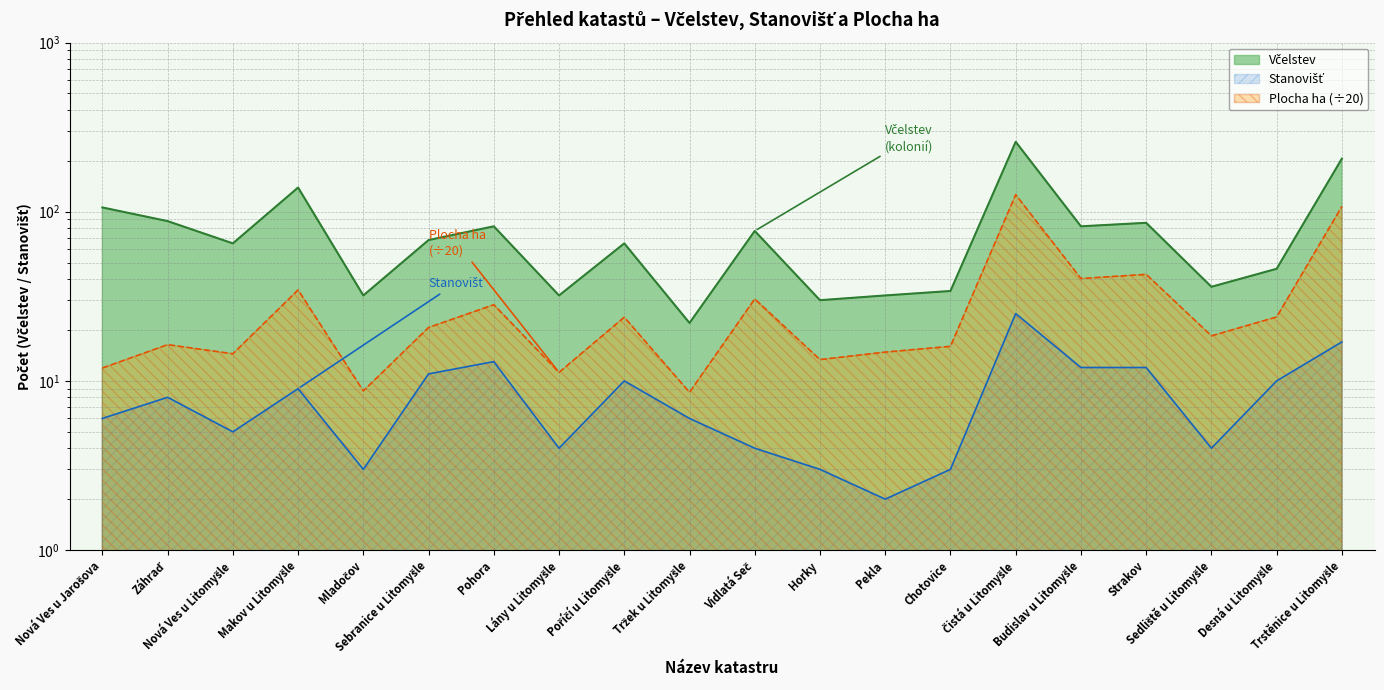

What is the difference between the second highest and second lowest values in the Stanovišť series?

14.0